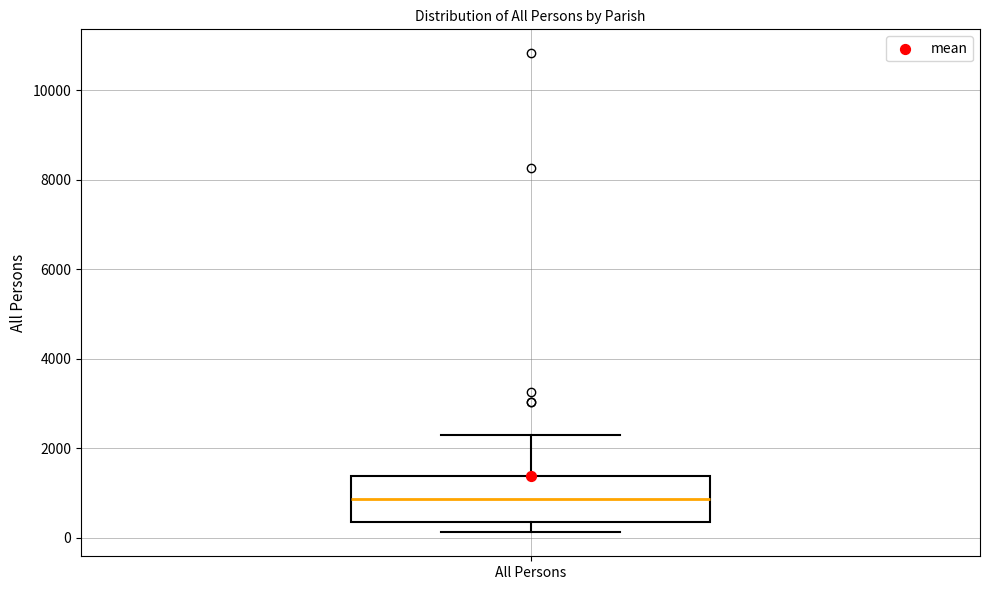

Read this box plot against the y-axis: the position of the median line, the range covered by the box, and the ends of both whiskers. The values are not printed on the chart, so give them approximately, as read against the axis.

median 800, box 400 to 1400, whiskers 200 to 2200